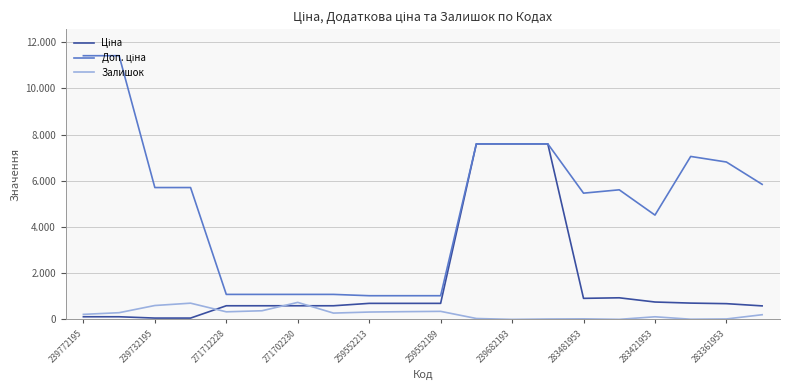

How many intersections are there between Залишок and Ціна?

3